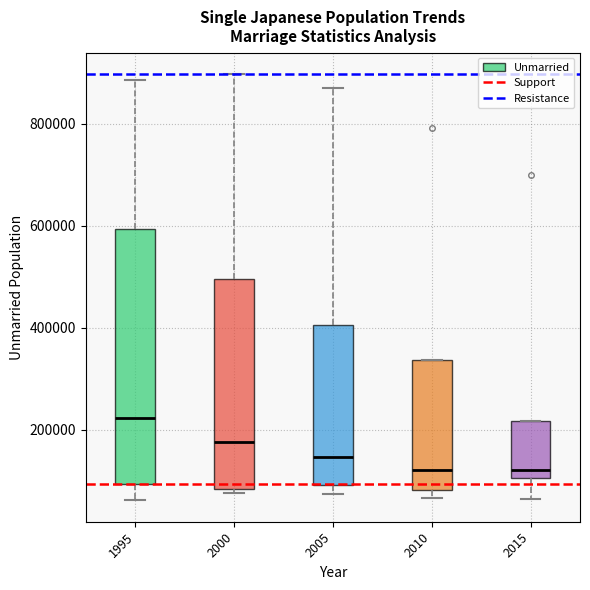

Which box is the tallest, from its lower edge to its upper edge?

1995